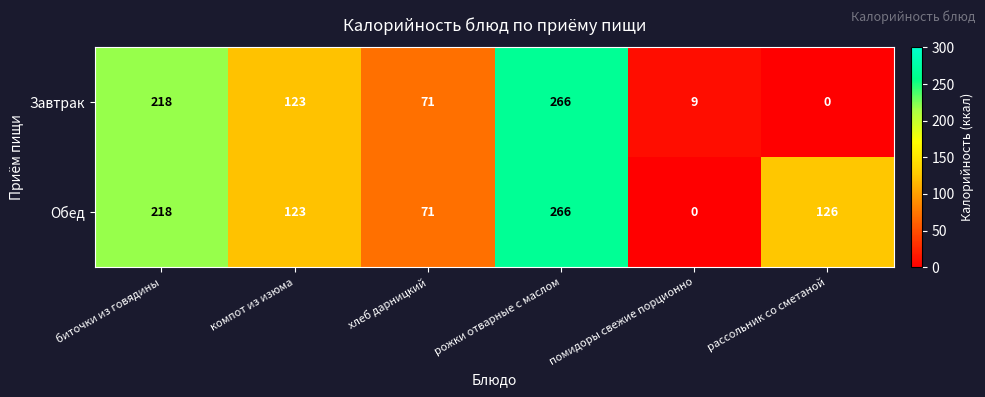

What is the greatest value displayed?

266